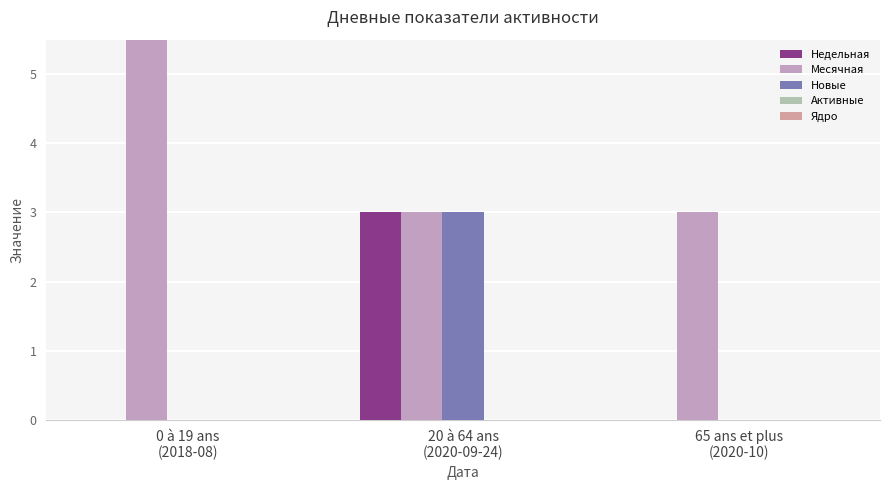

What is the label of the 2nd bar from the right?

20 à 64 ans
(2020-09-24)